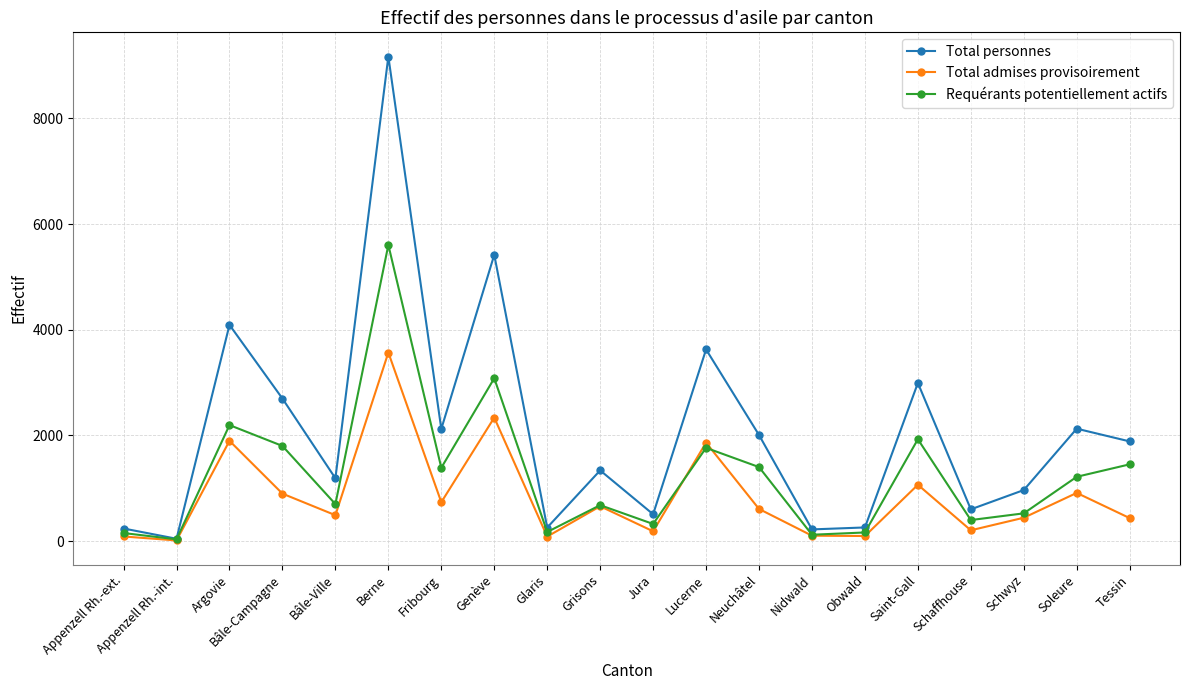

What is the maximum value shown in the chart?

9173